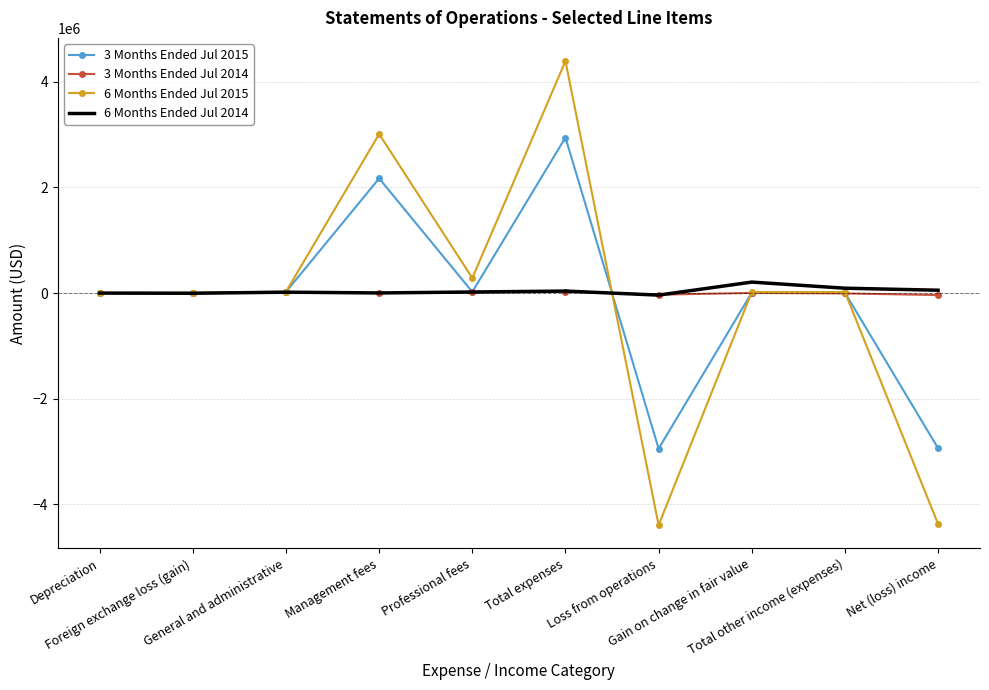

The 3 Months Ended Jul 2014 series shows -6489 at Total other income (expenses). True or false?

True